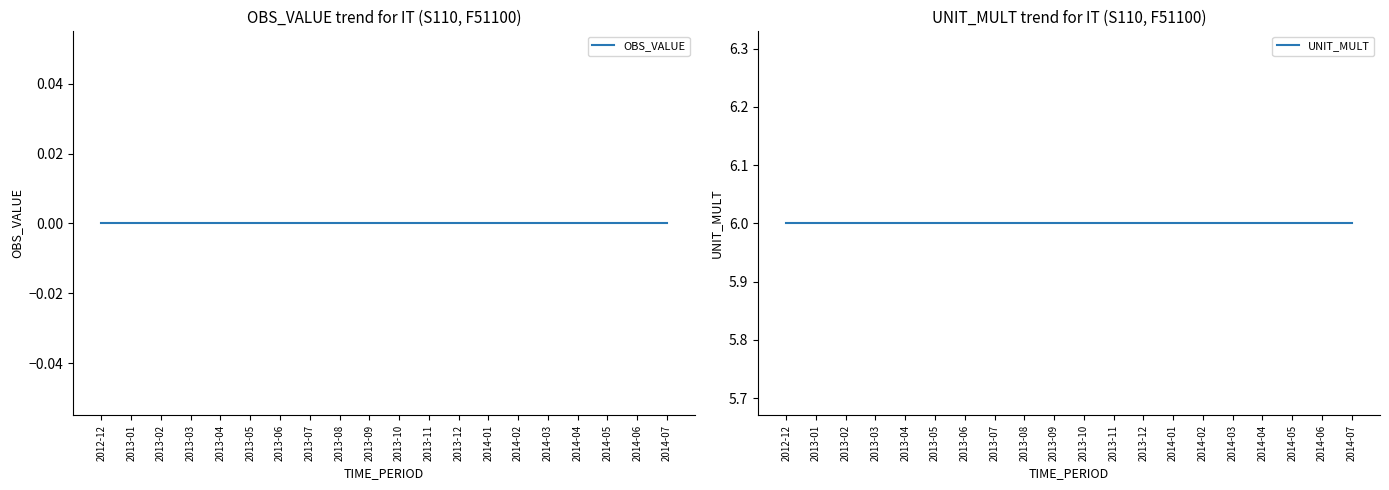

Where is OBS_VALUE nearest to the value 0?

2012-12